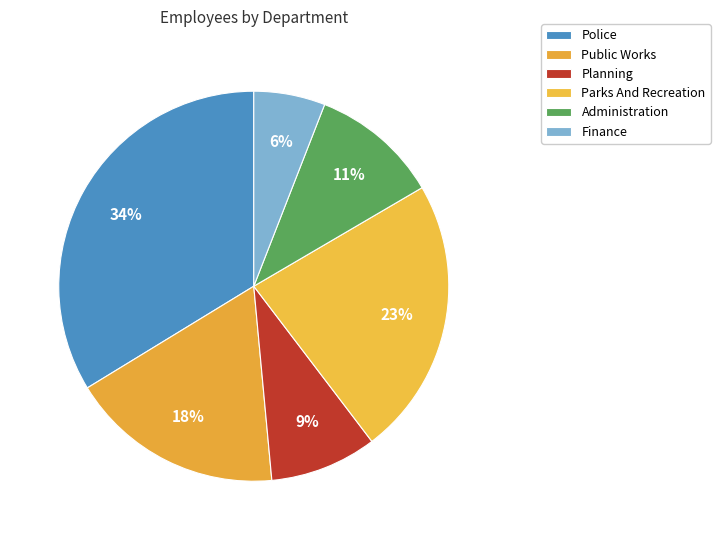

What is the total percentage of Public Works and Finance?

23.7%